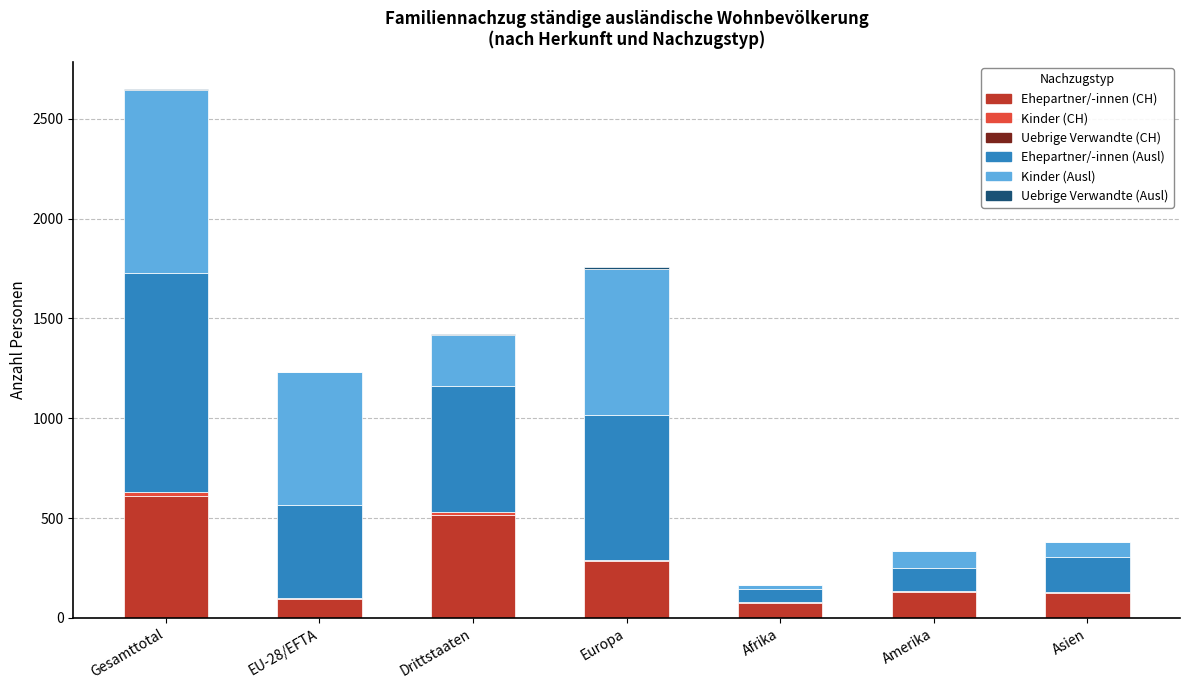

Which category has the highest value in the Ehepartner/-innen (CH) series?

Gesamttotal